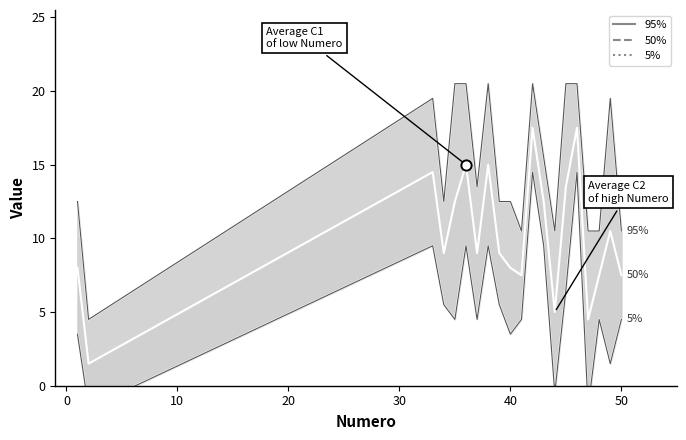

Which series has the widest spread of Y values?

95%